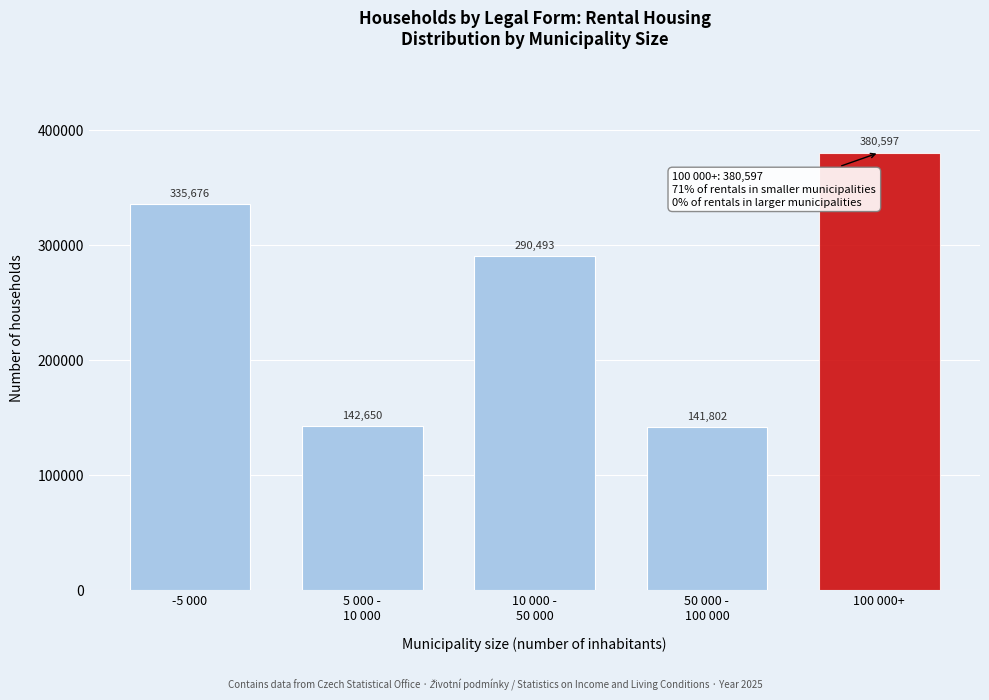

Reading left to right, what are all the values shown in this chart?

335676	142650	290493	141802	380597